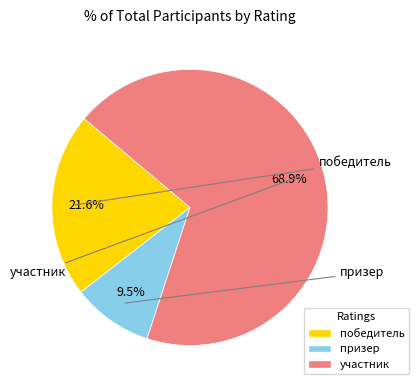

Count the number of slices in the pie.

3